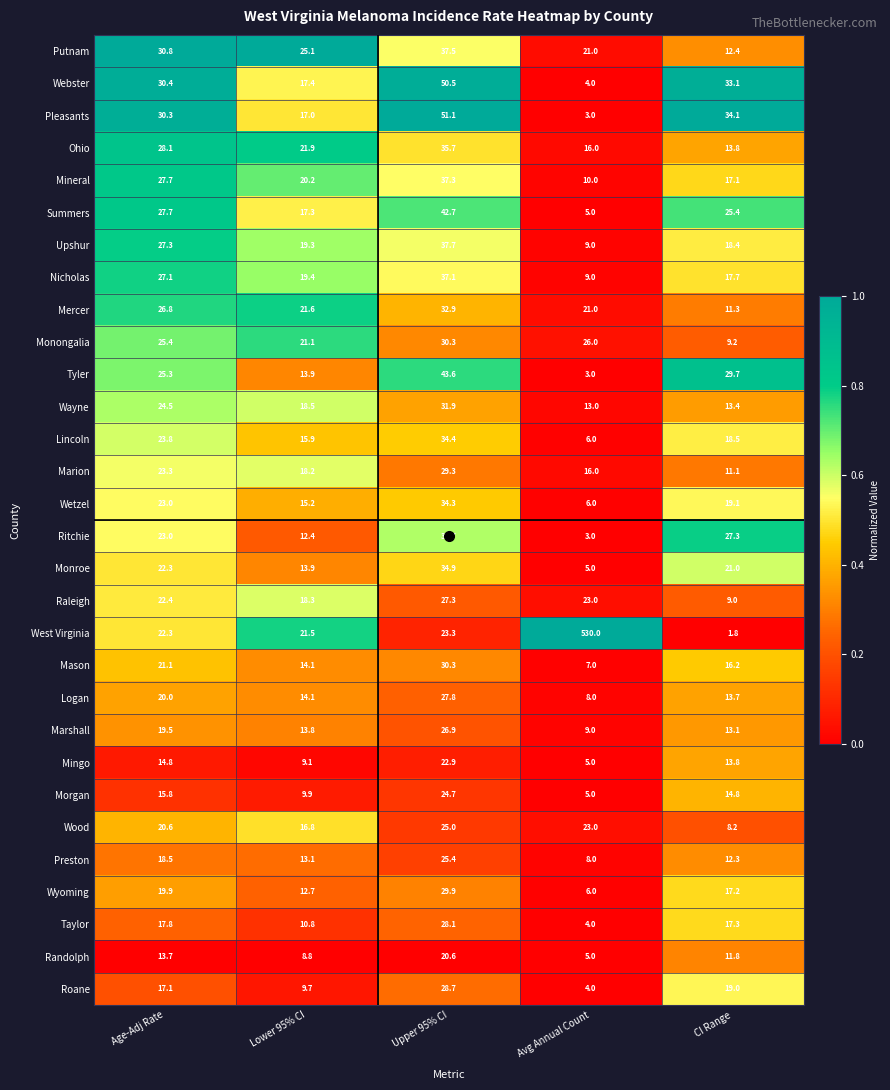

List the labels in order of Wyoming value, smallest first.

Avg Annual Count, Lower 95% CI, CI Range, Age-Adj Rate, Upper 95% CI